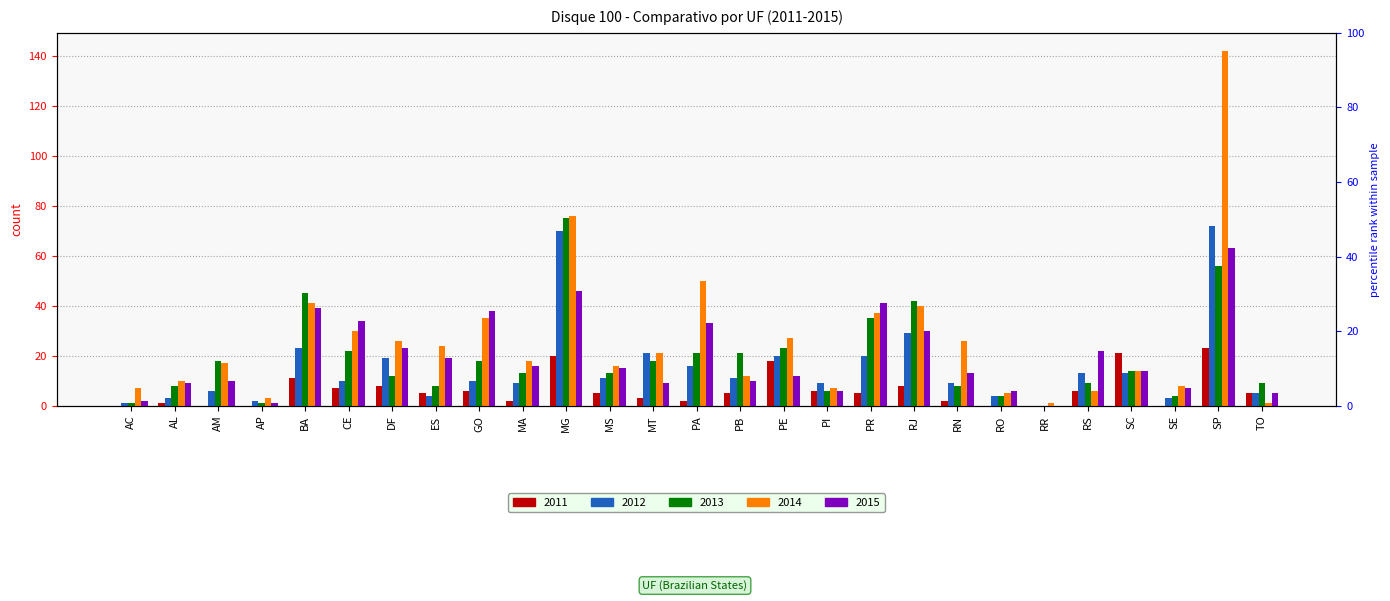

How many data points in 2015 are less than 14?

13